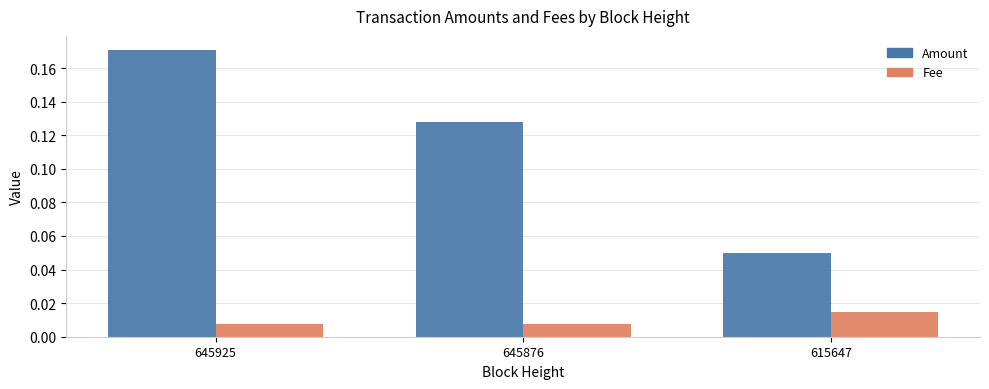

Does the chart contain stacked bars?

No